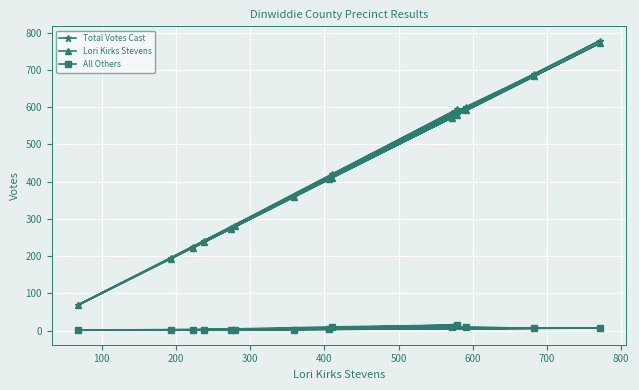

What is the highest value of the Lori Kirks Stevens series?

771